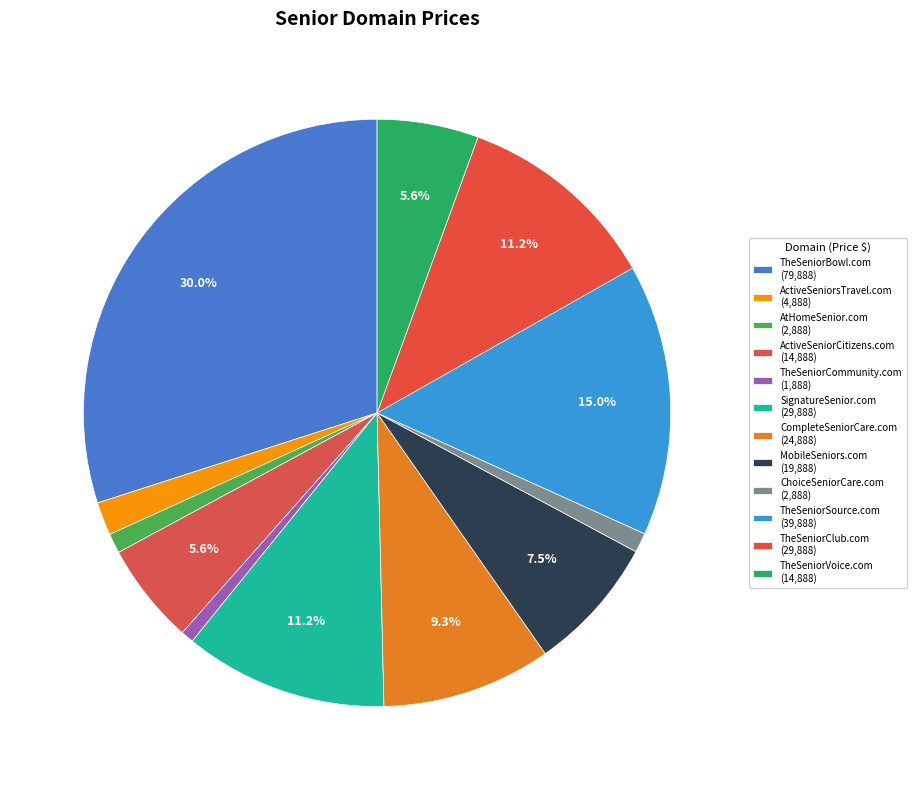

What portion of the pie excludes TheSeniorVoice.com?

94.4%